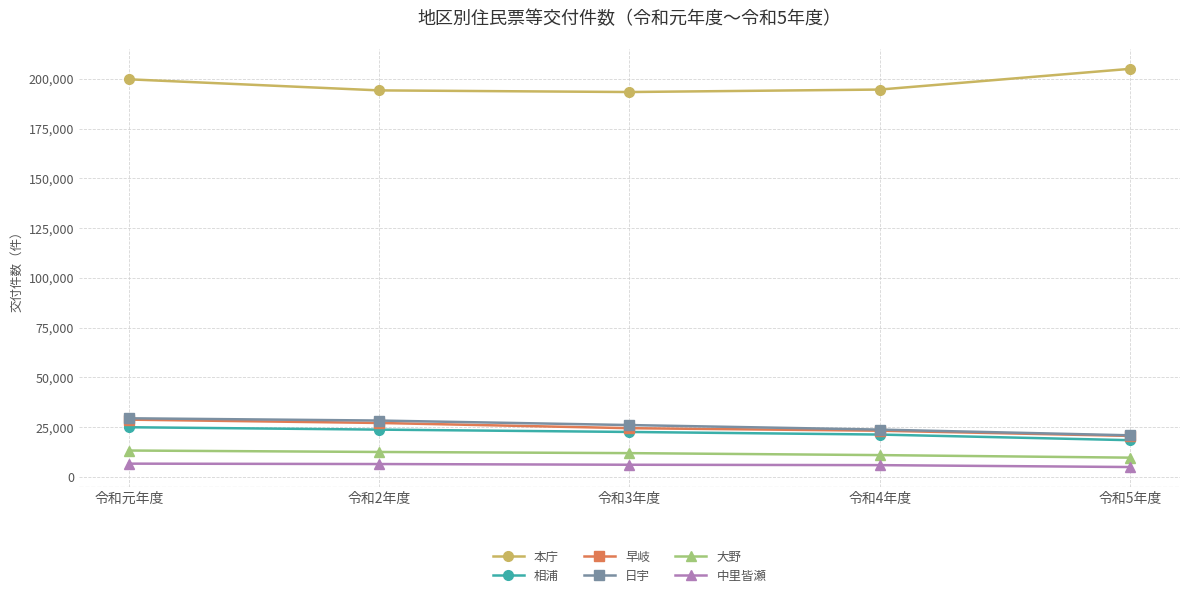

The 日宇 series shows 26108 at 令和3年度. True or false?

True